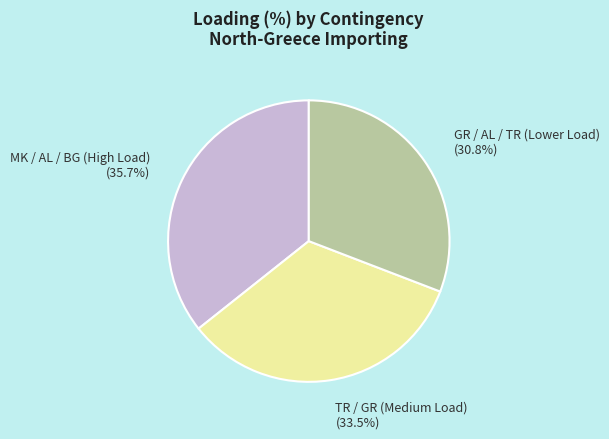

Is there any slice that represents more than half of the pie?

No